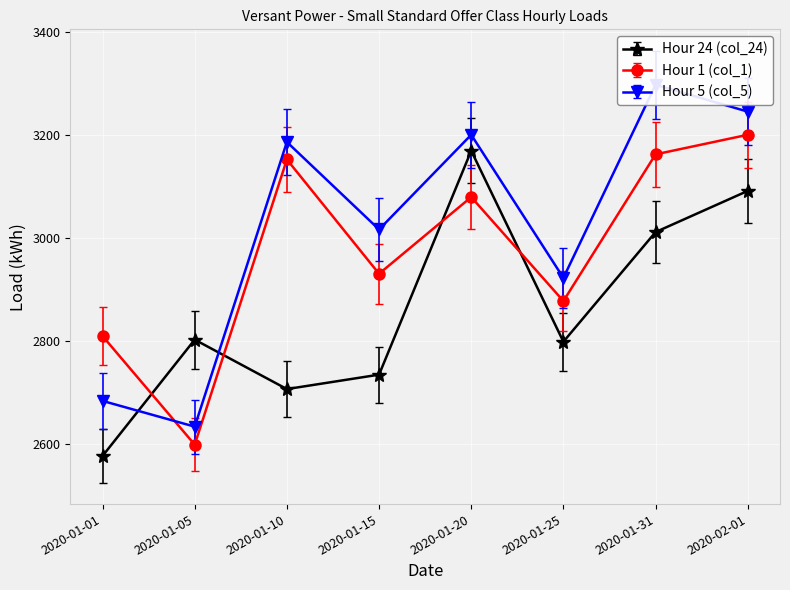

At how many categories does at least one series exceed 2845?

7